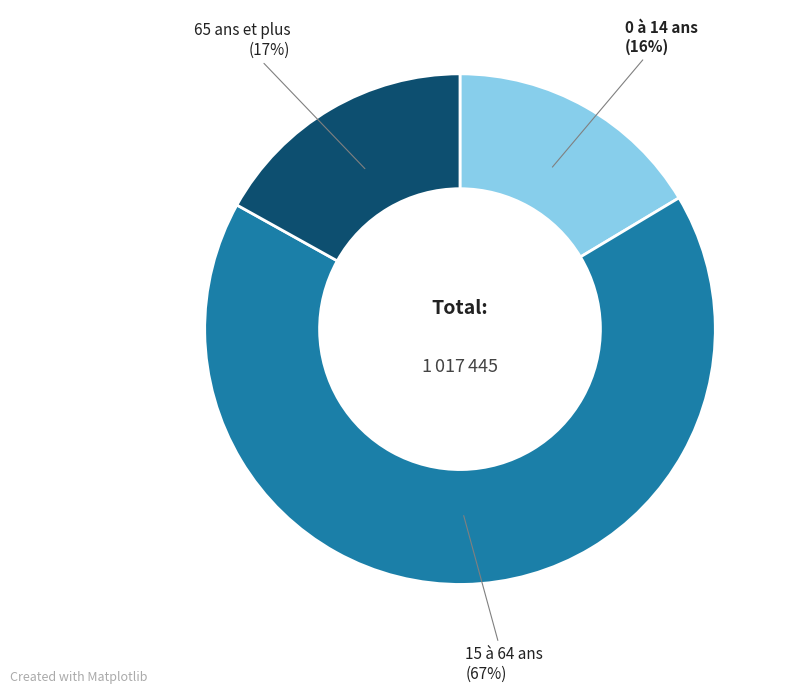

To the nearest percent, what is the average slice percentage?

33%